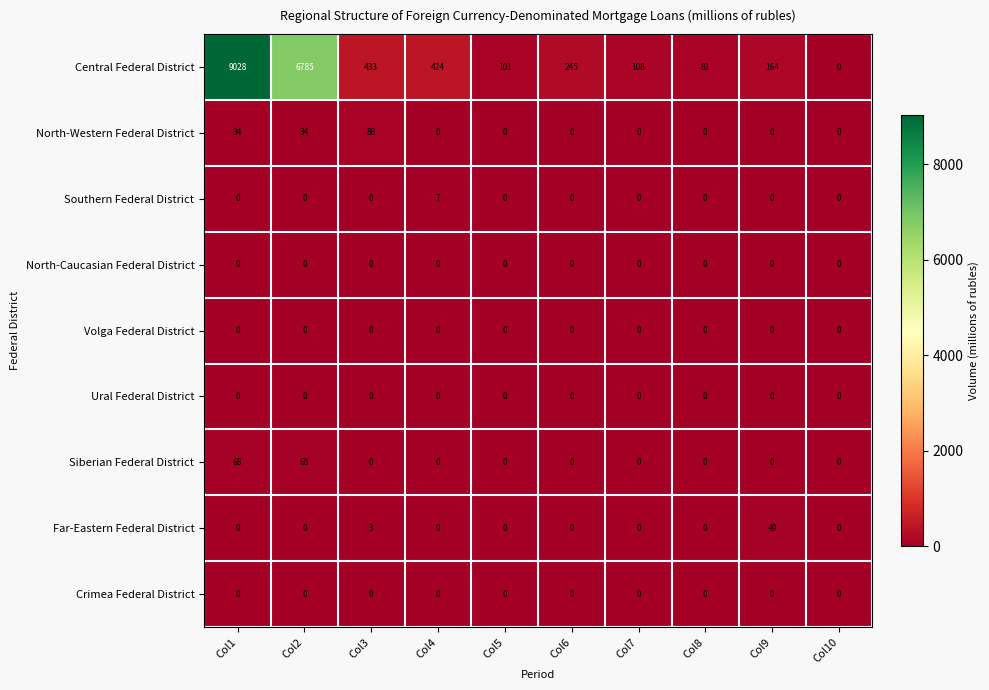

Between Col1 and Col4, which series saw the biggest shift?

Central Federal District